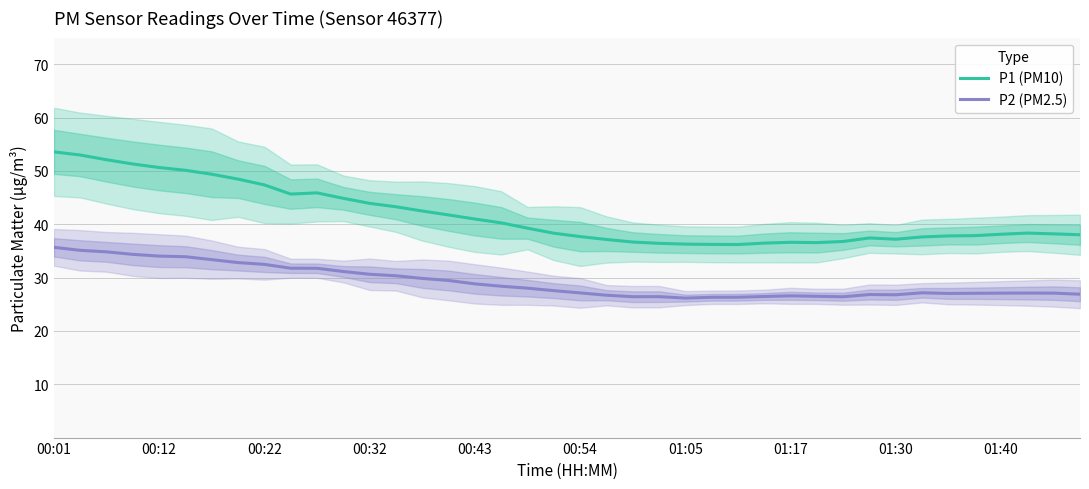

What is the maximum value for P1 (PM10)?

53.6